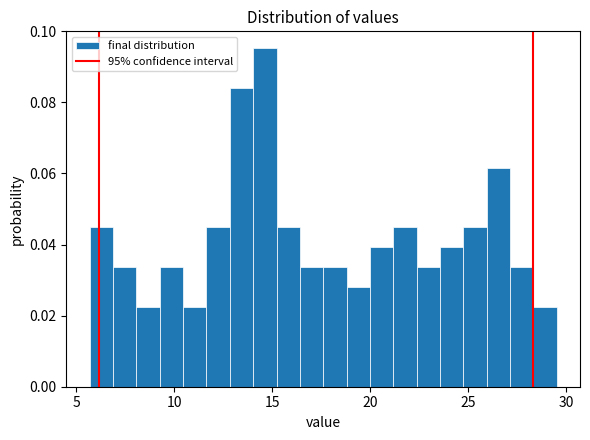

Read against the x-axis, roughly where is the centre of the tallest bar?

14.5